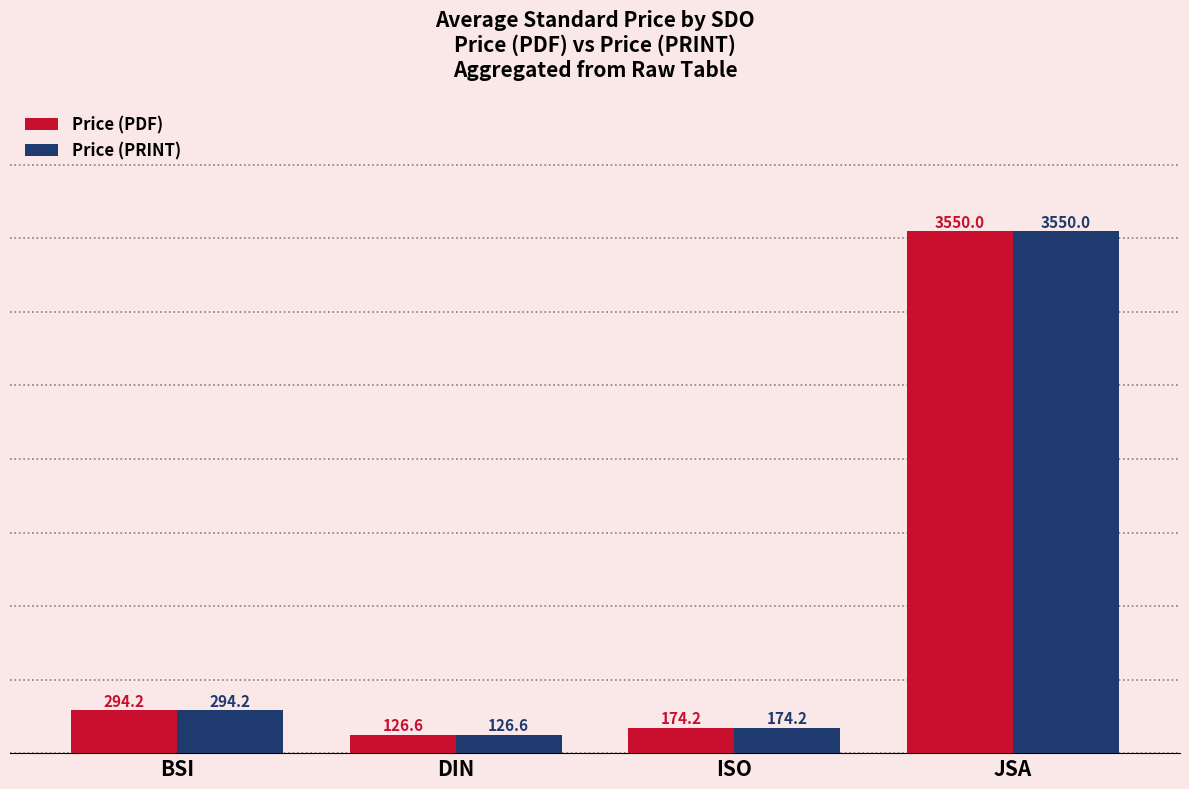

What position from the left is ISO?

3